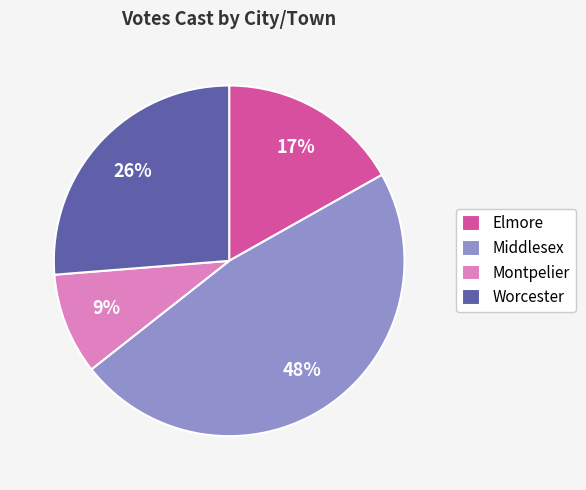

Which category has the biggest portion of the pie?

Middlesex